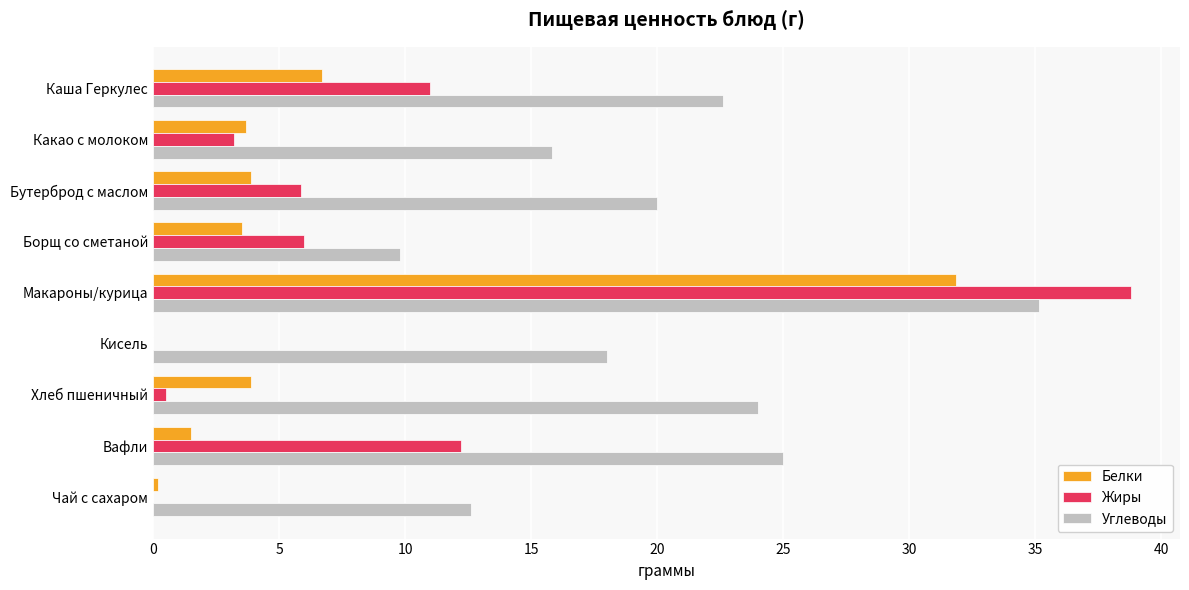

Is it true that Жиры equals 12.2 at Вафли?

True